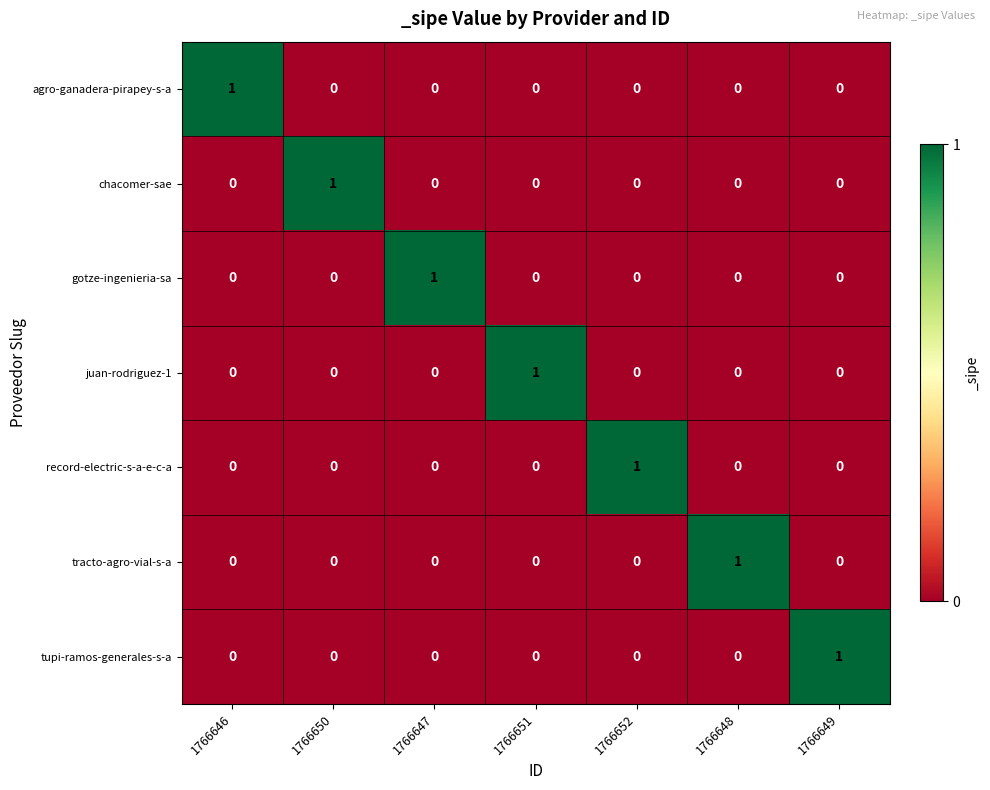

At how many categories does at least one series exceed 0?

7